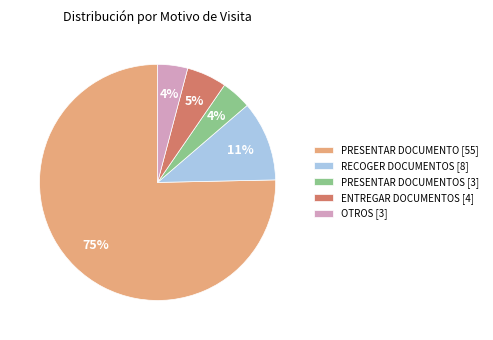

Which slice is the largest?

PRESENTAR DOCUMENTO [55]